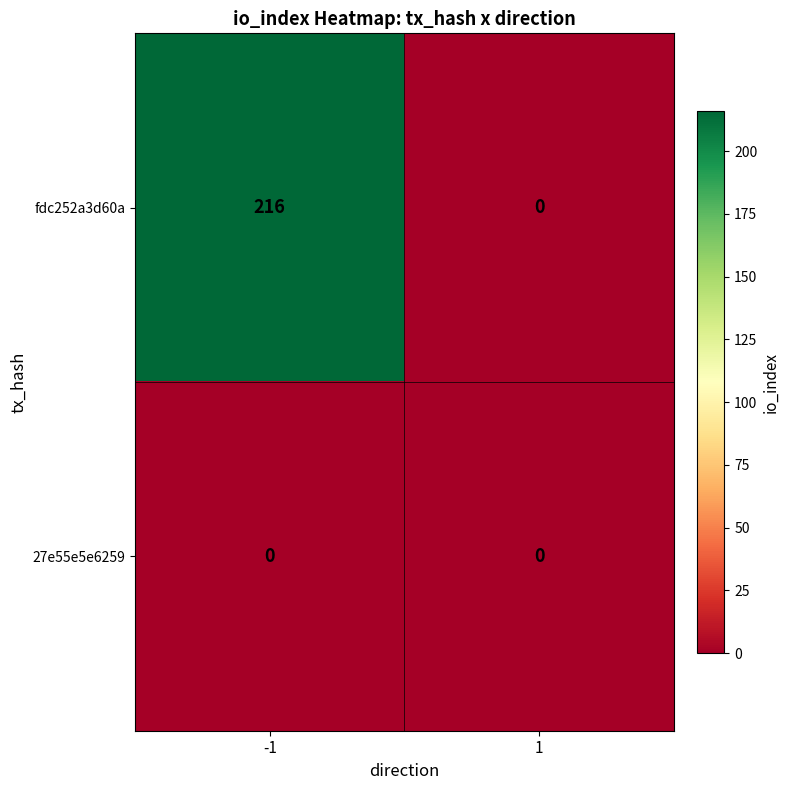

Which label corresponds to the largest value in the chart?

-1